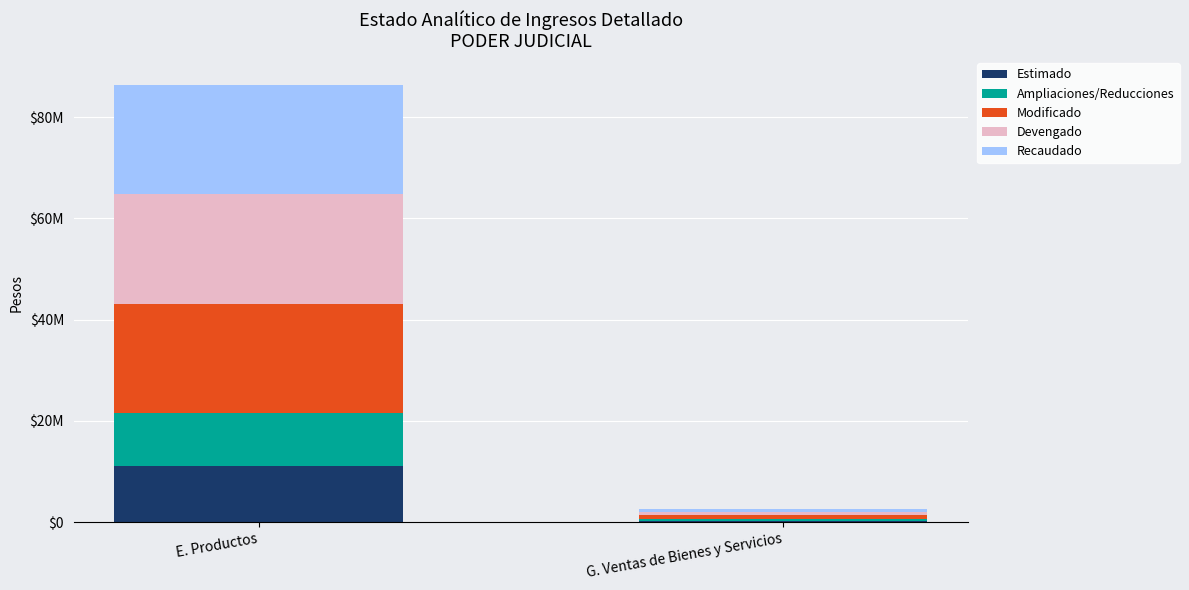

List the series in order of their peak value, lowest first.

Ampliaciones/Reducciones, Estimado, Modificado, Devengado, Recaudado